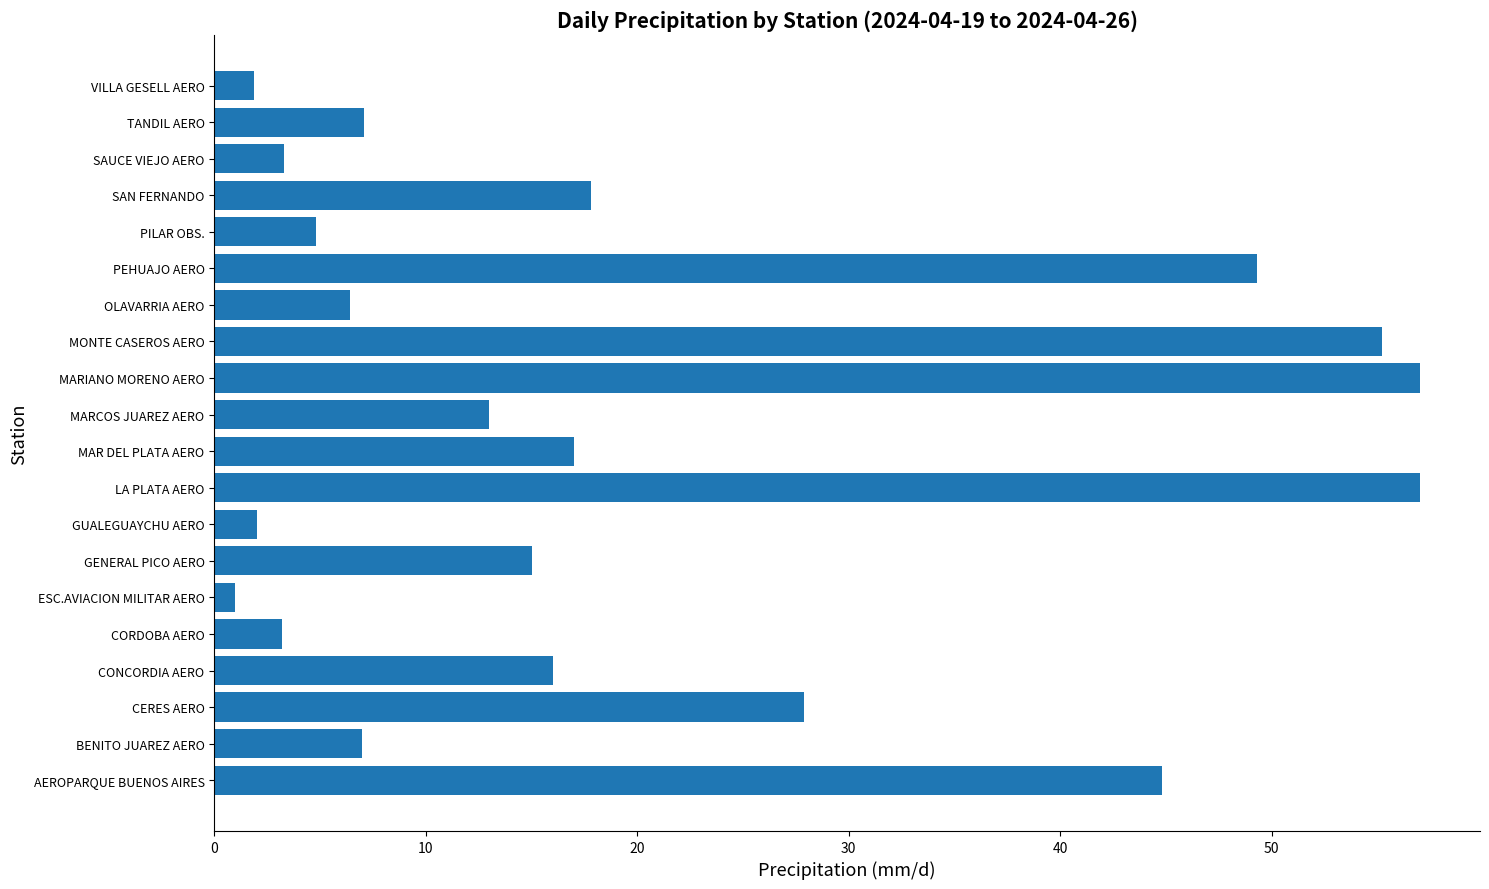

Approximately how many times larger is the value at PEHUAJO AERO compared to CONCORDIA AERO?

3.1